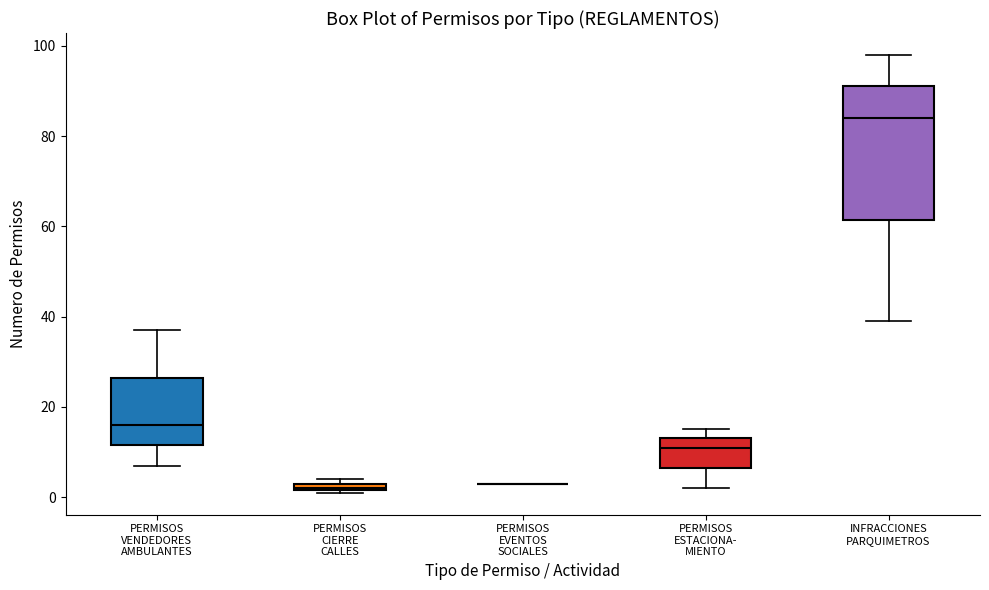

Where does the upper whisker of the box for INFRACCIONES PARQUIMETROS end on the y-axis? The values are not printed on the chart, so give them approximately, as read against the axis.

98